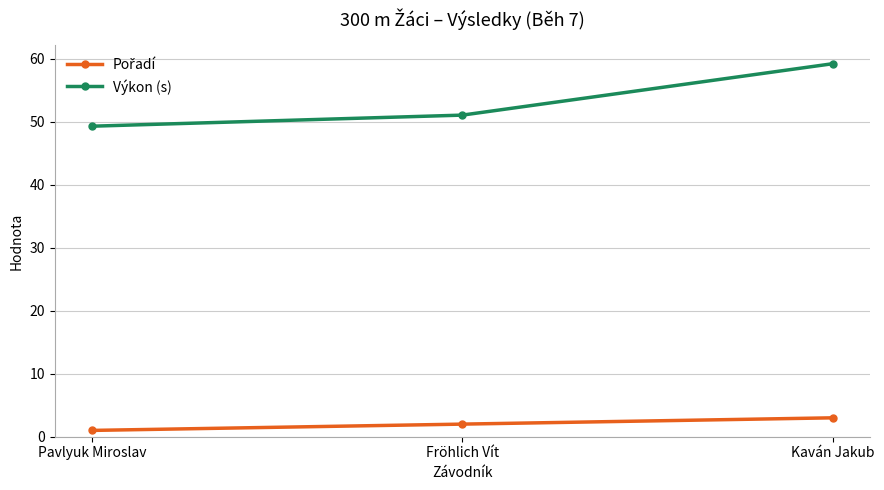

Which category has the highest value across all series?

Kaván Jakub